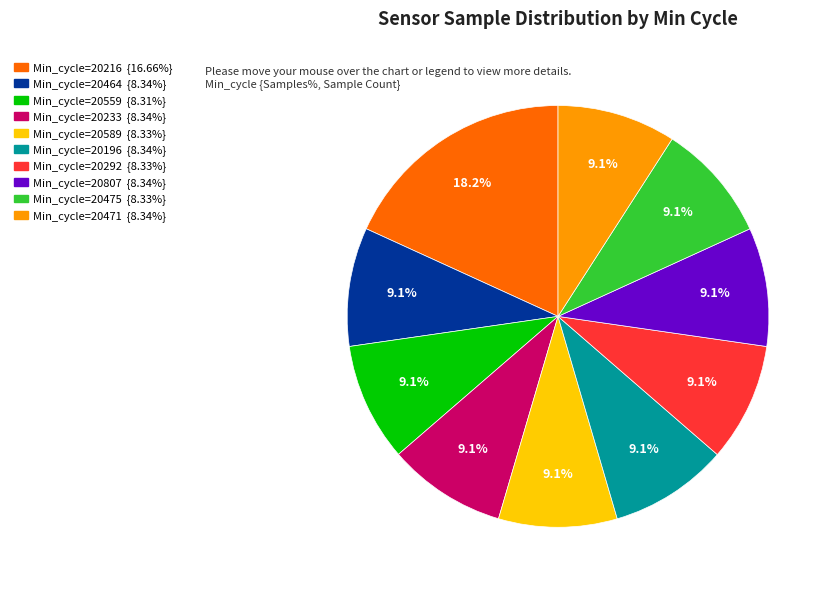

Does any single category account for the majority?

No